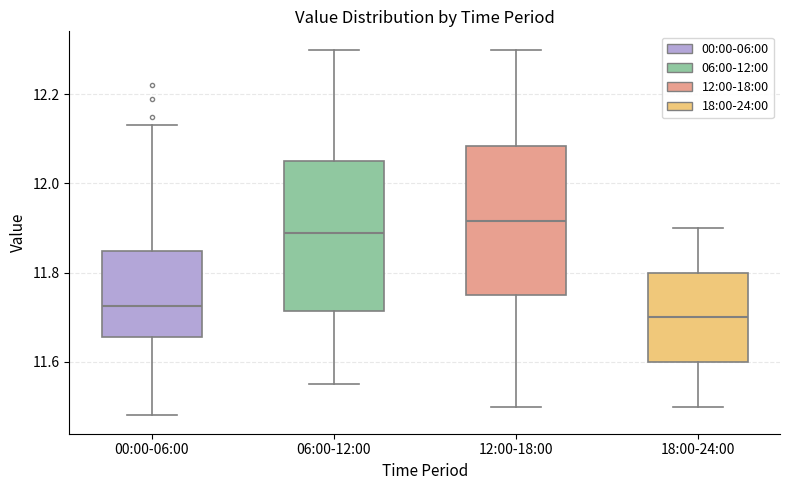

Which box's median line is the highest?

12:00-18:00